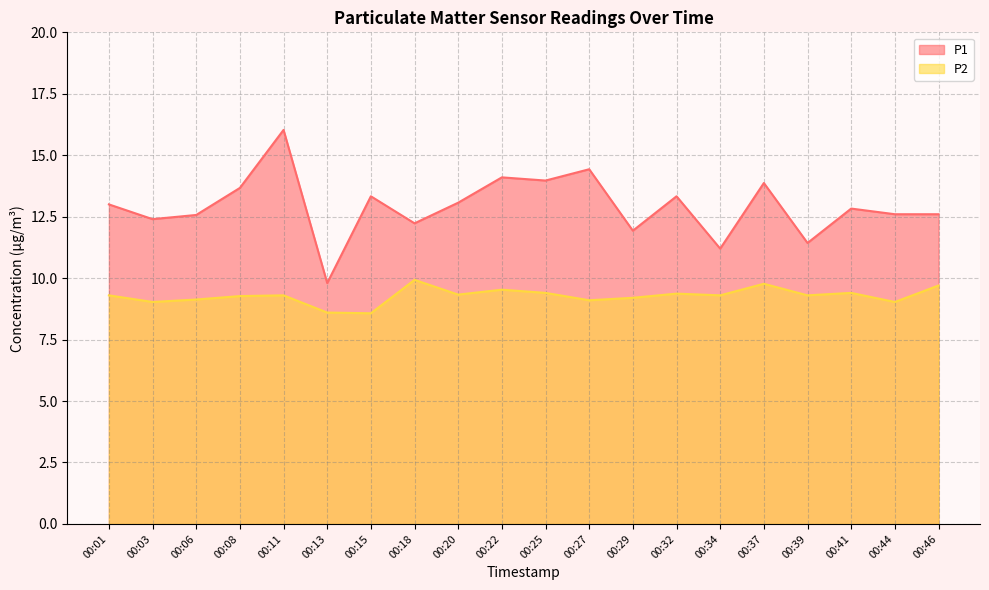

In P1, how many points are lower than both neighbors (excluding endpoints)?

7